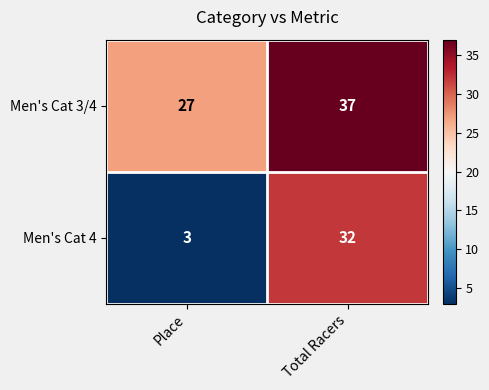

Which category has the highest value in the Men's Cat 4 series?

Total Racers